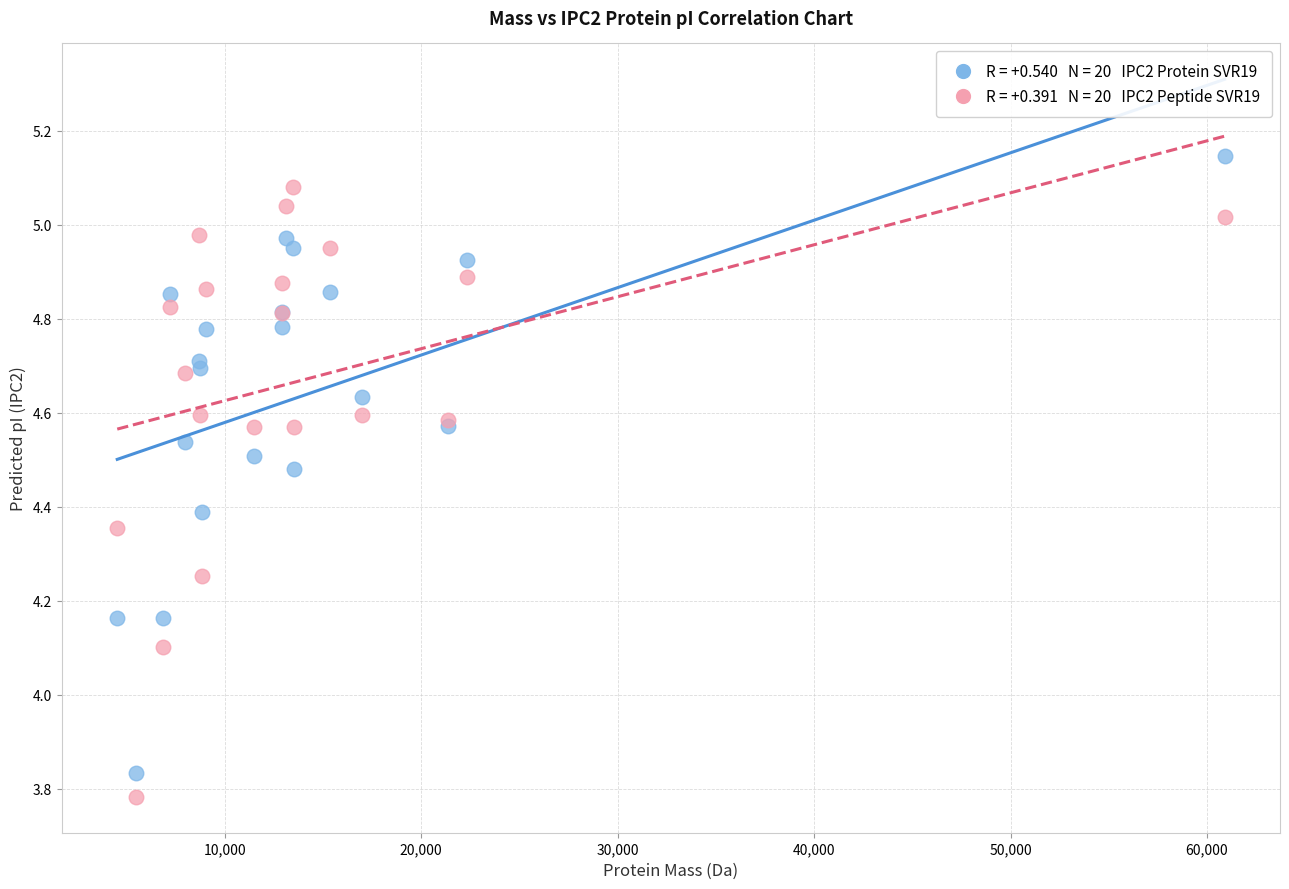

Across all series, what Y value is closest to 4?

4.1